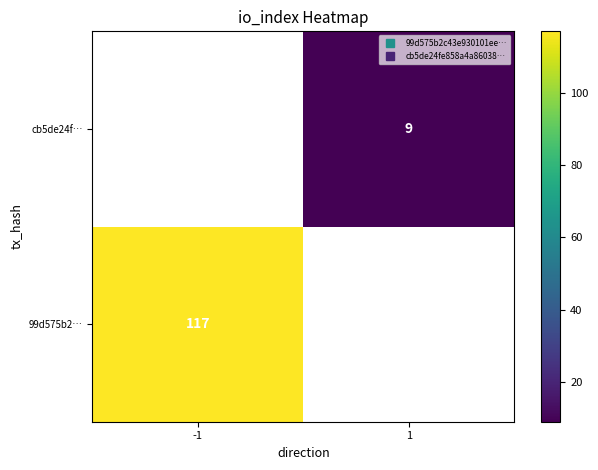

At which label is 99d575b2… closest to 117?

-1